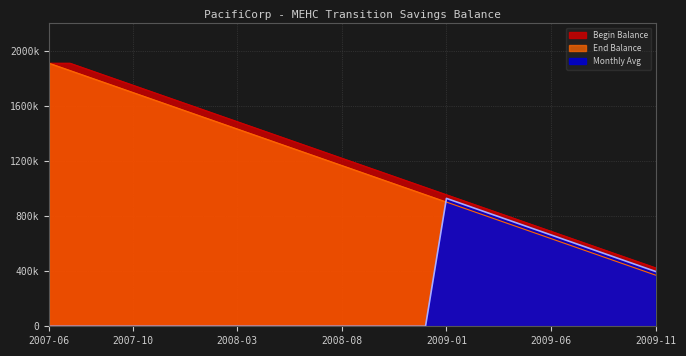

At 2008-11, list the series in order from largest to smallest.

Begin Balance, End Balance, Monthly Avg